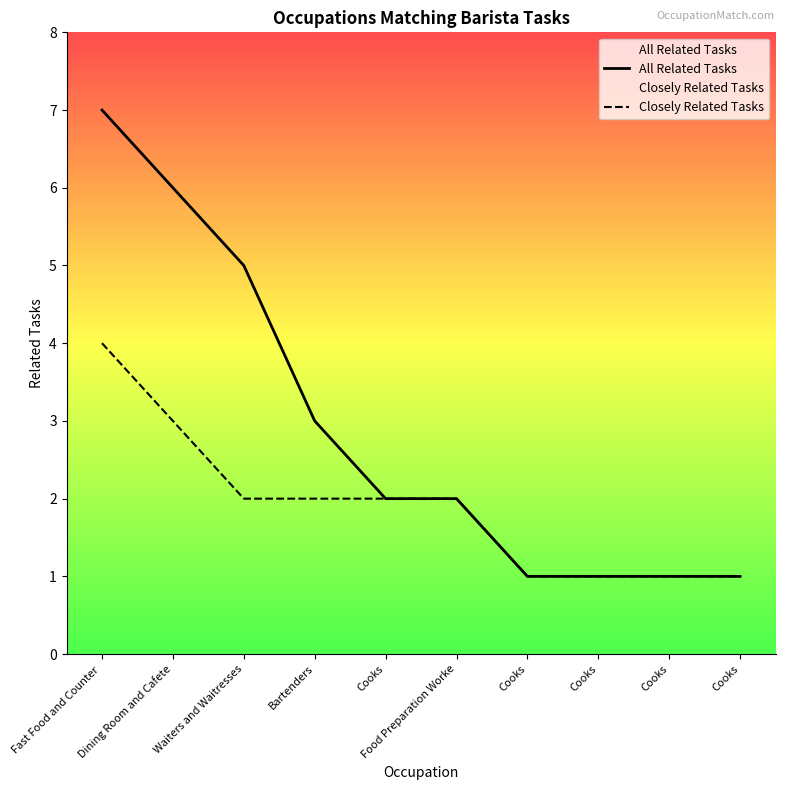

At how many categories does at least one series exceed 4?

3